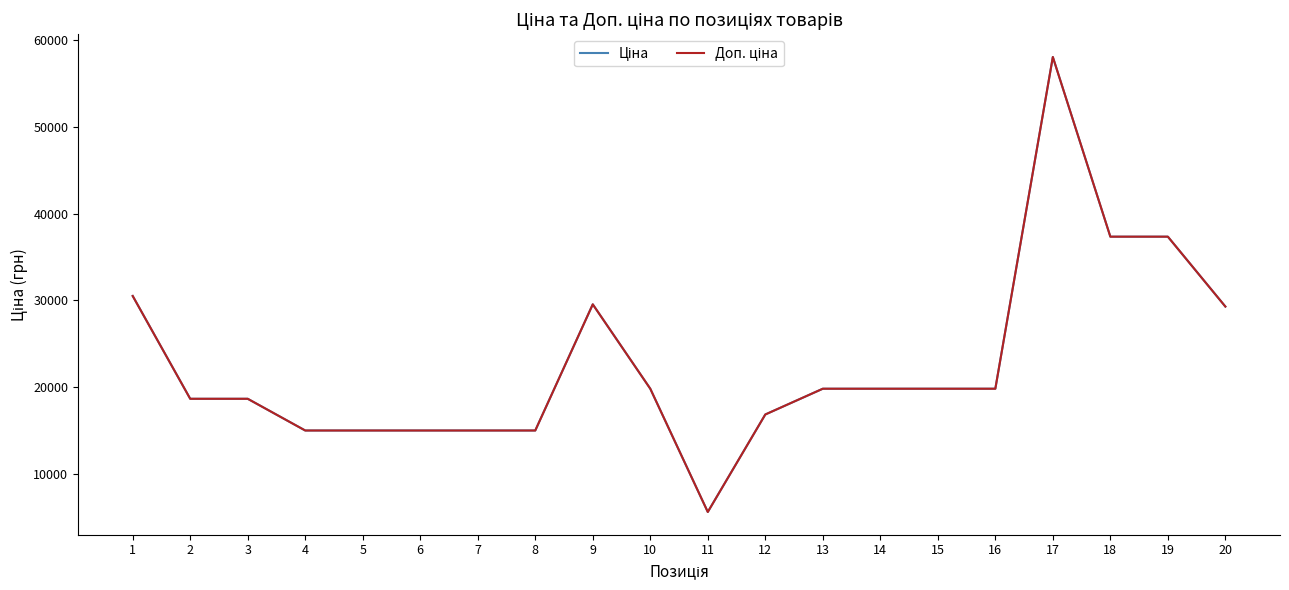

Does the chart have visible grid lines?

No